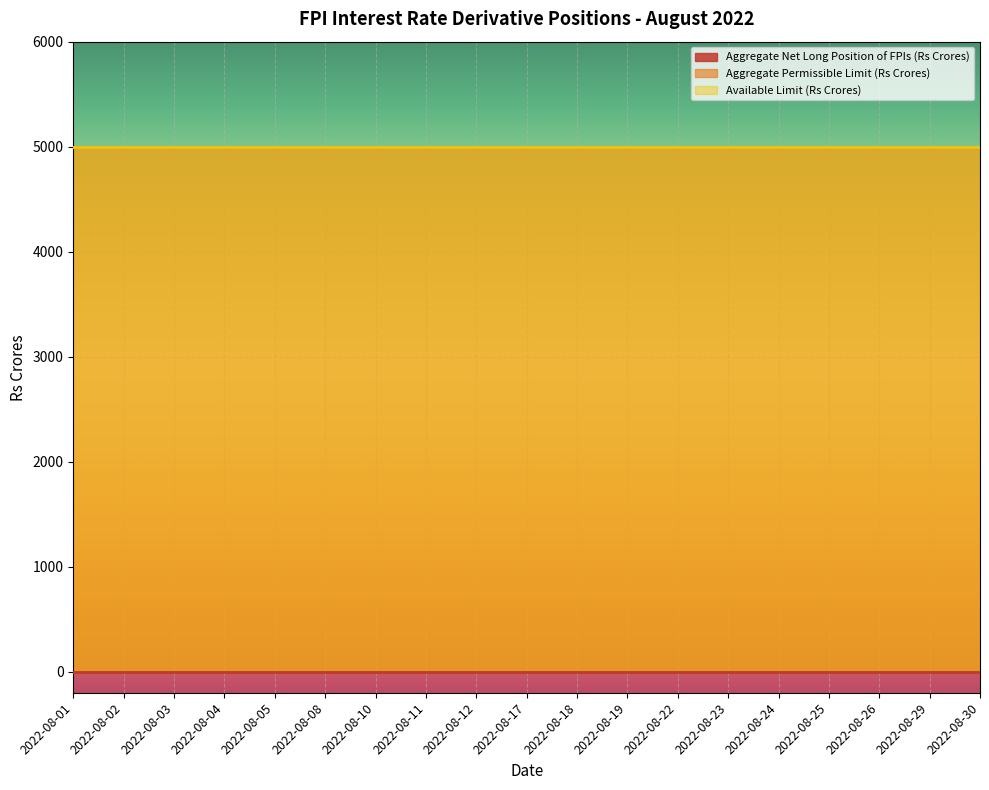

True or false: Aggregate Permissible Limit (Rs Crores) and Aggregate Net Long Position of FPIs (Rs Crores) intersect in this chart.

False